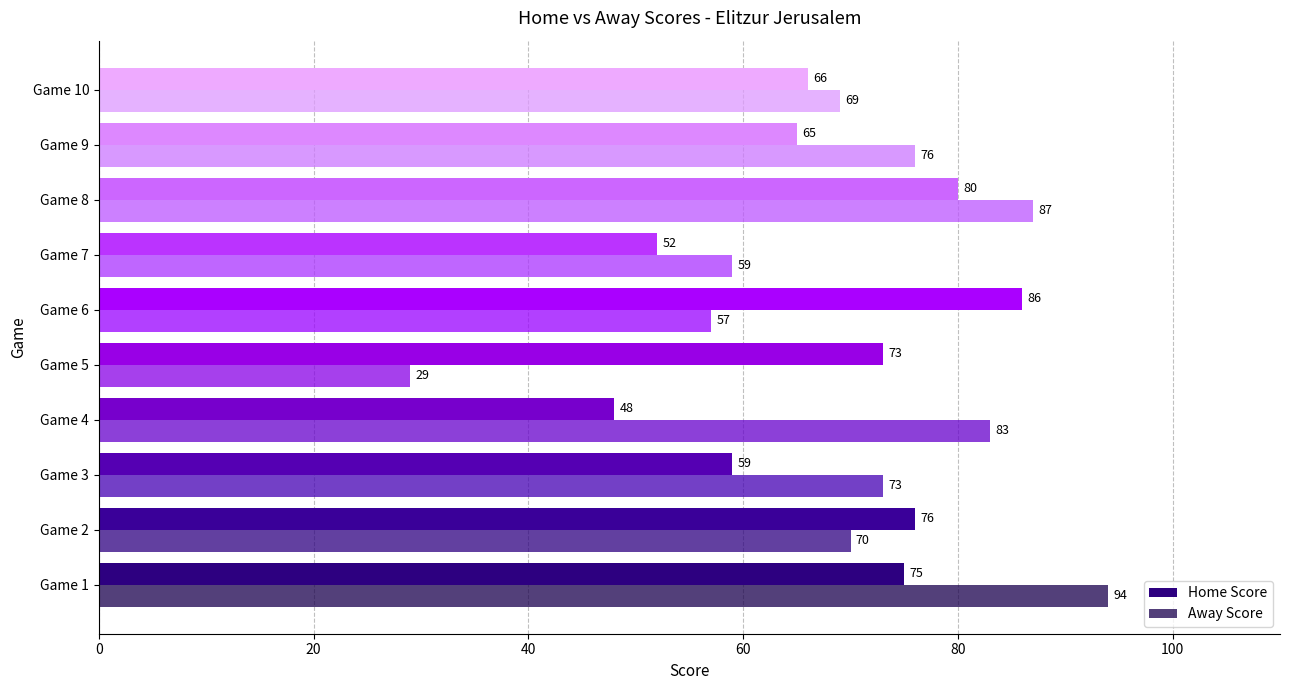

Count the number of categories in the chart.

10